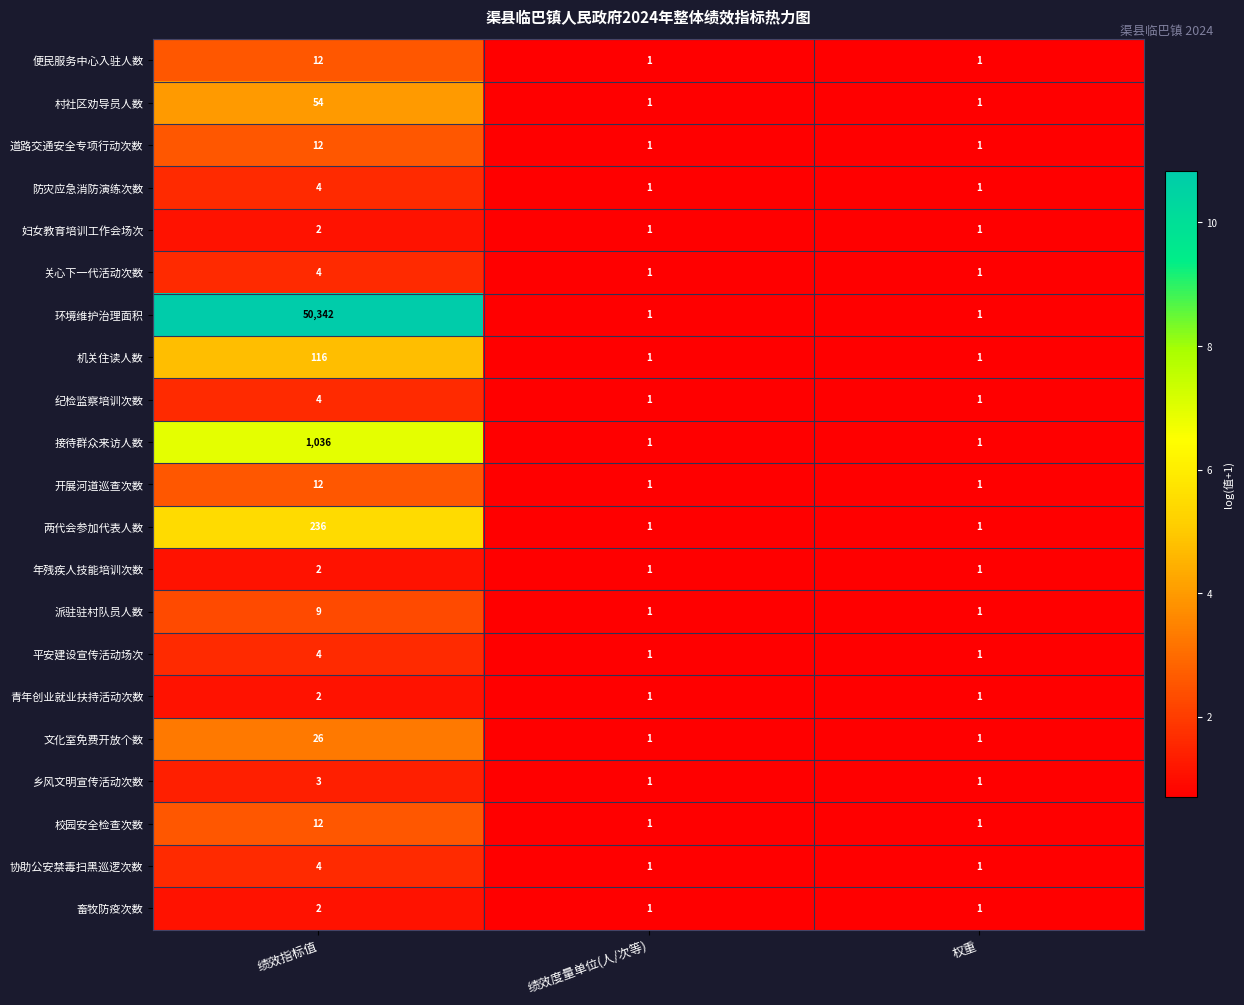

At which category is the sum across all series the highest?

绩效指标值